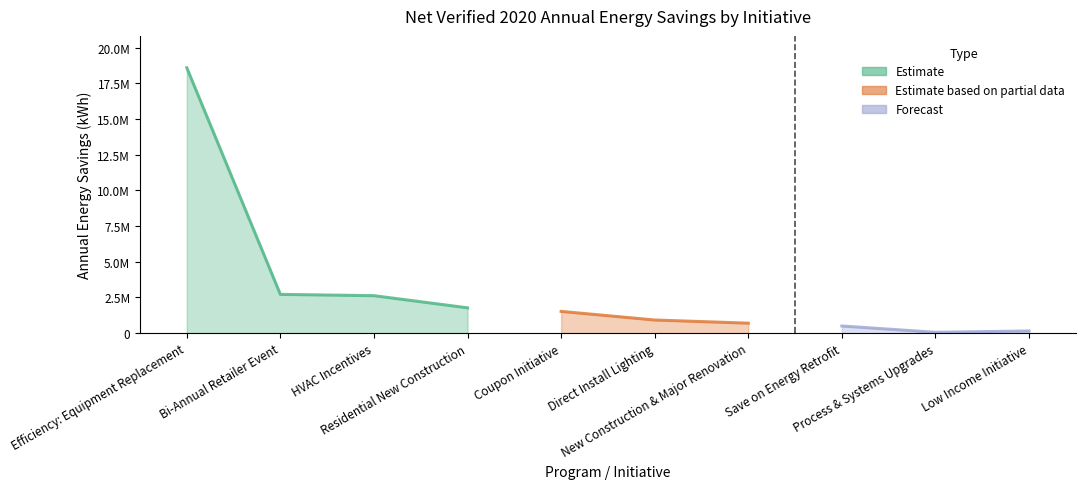

Reading left to right, list all the values displayed in this chart.

Efficiency: Equipment Replacement=18600471	Bi-Annual Retailer Event=2716212	HVAC Incentives=2627013	Residential New Construction=1775510	Coupon Initiative=1525016	Direct Install Lighting=920965	New Construction & Major Renovation=699864	Save on Energy Retrofit=501521	Process & Systems Upgrades=59246	Low Income Initiative=152285